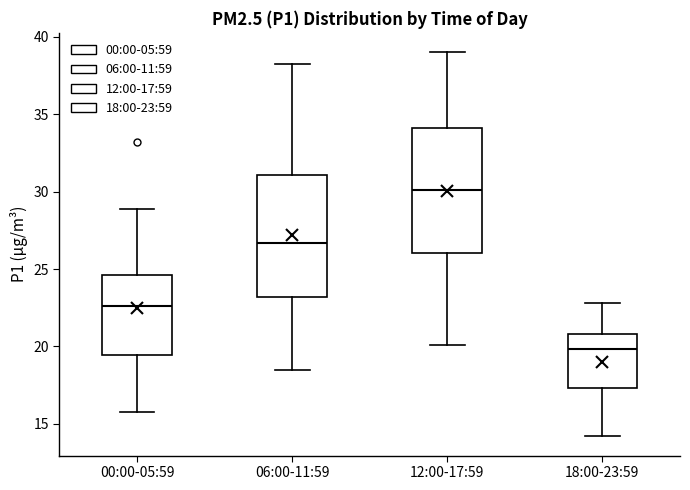

Where is the lower edge of the box for 12:00-17:59 on the y-axis? The values are not printed on the chart, so give them approximately, as read against the axis.

26.0